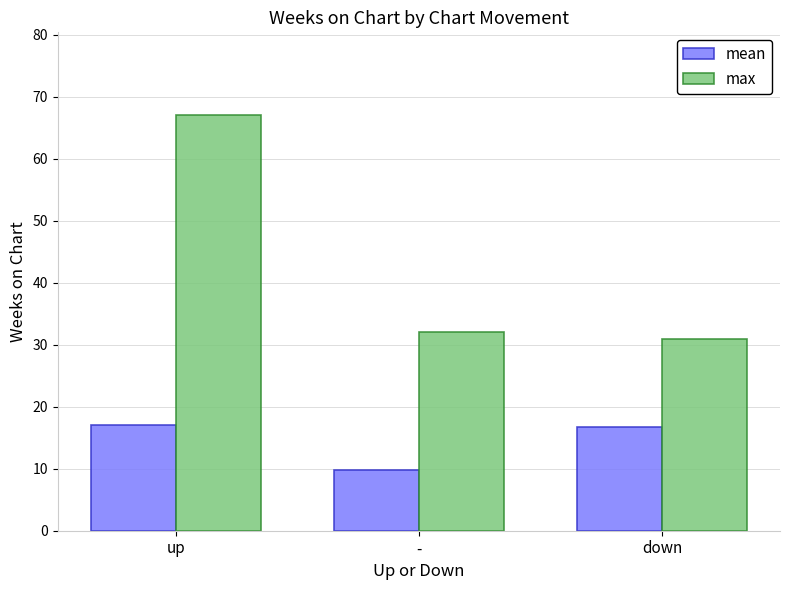

What is the label of the 1st bar from the left?

up